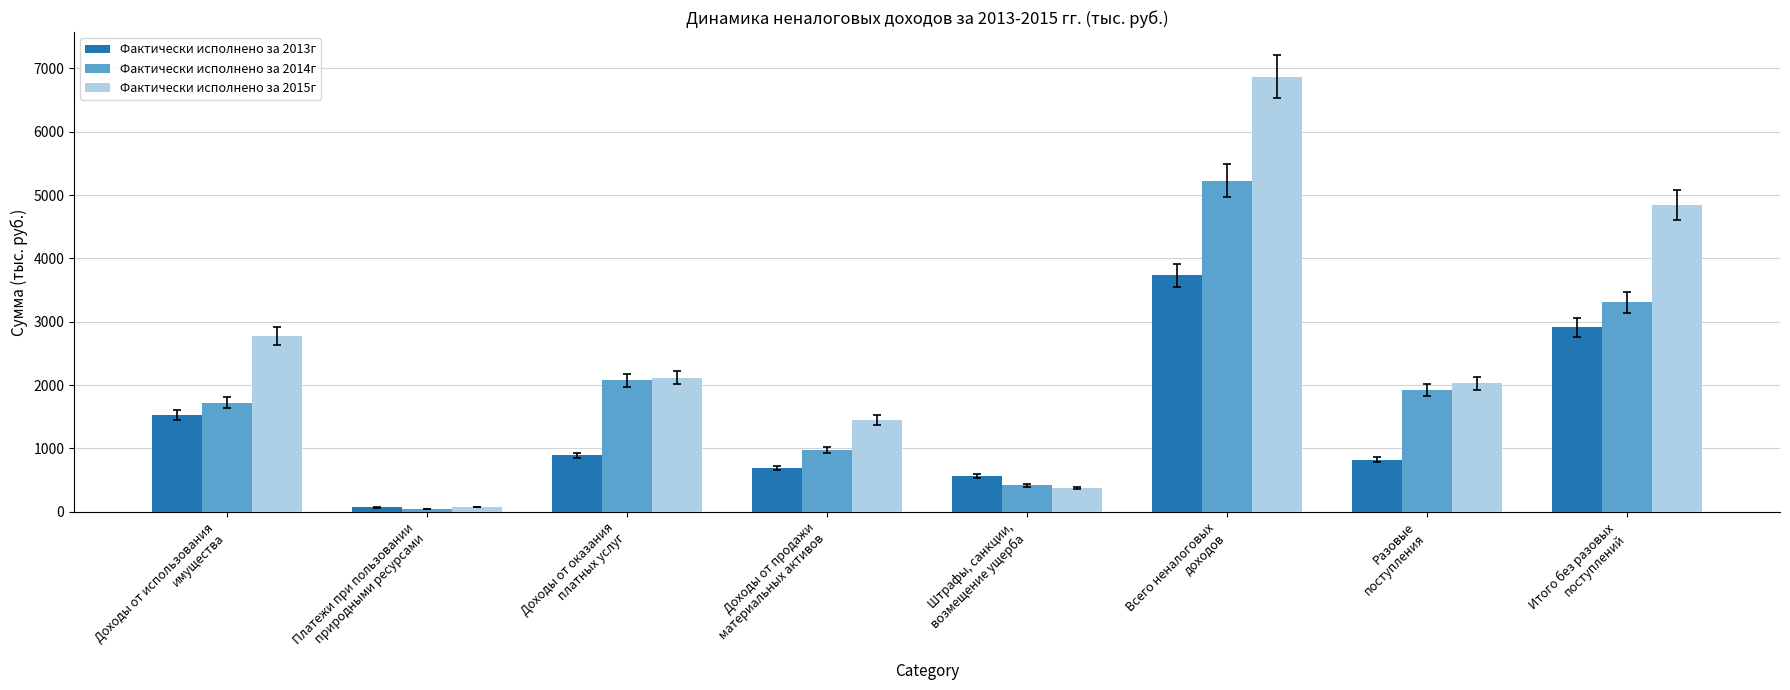

How many values in the Фактически исполнено за 2013г series are below 889?

4